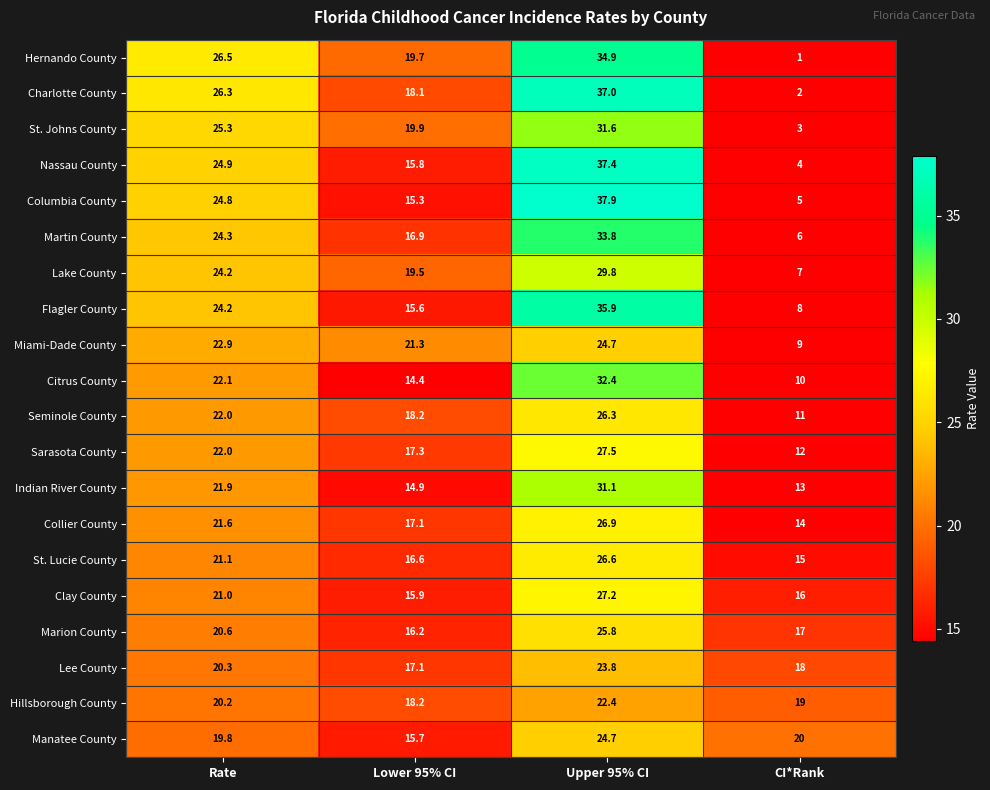

The Miami-Dade County series shows 16.3 at Upper 95% CI. True or false?

False